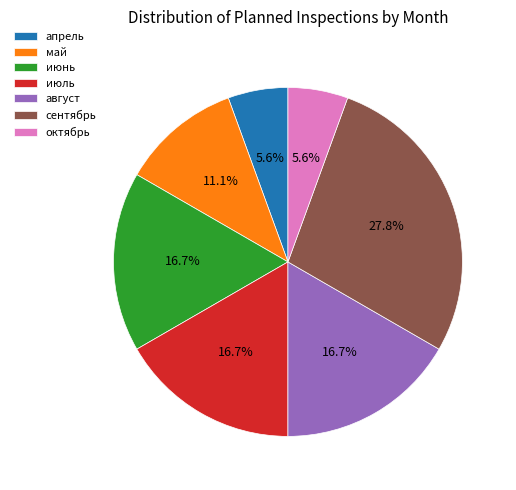

Is it true that июль is 17% of the pie?

True